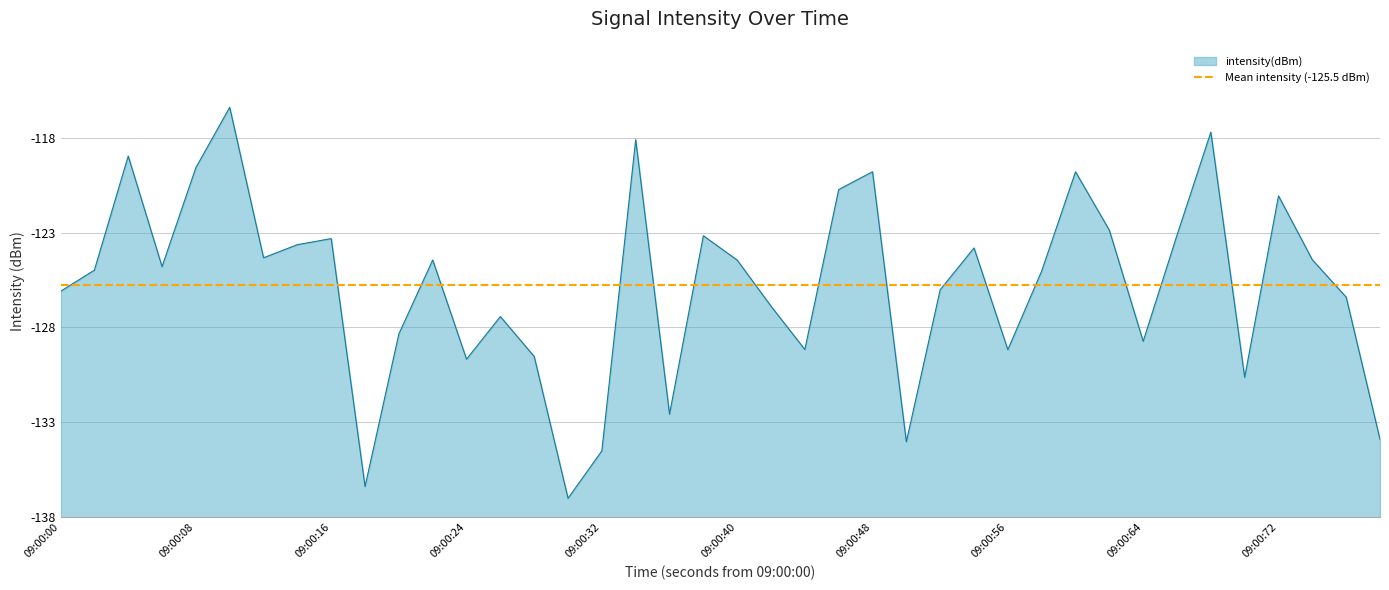

Count the number of categories in the chart.

40